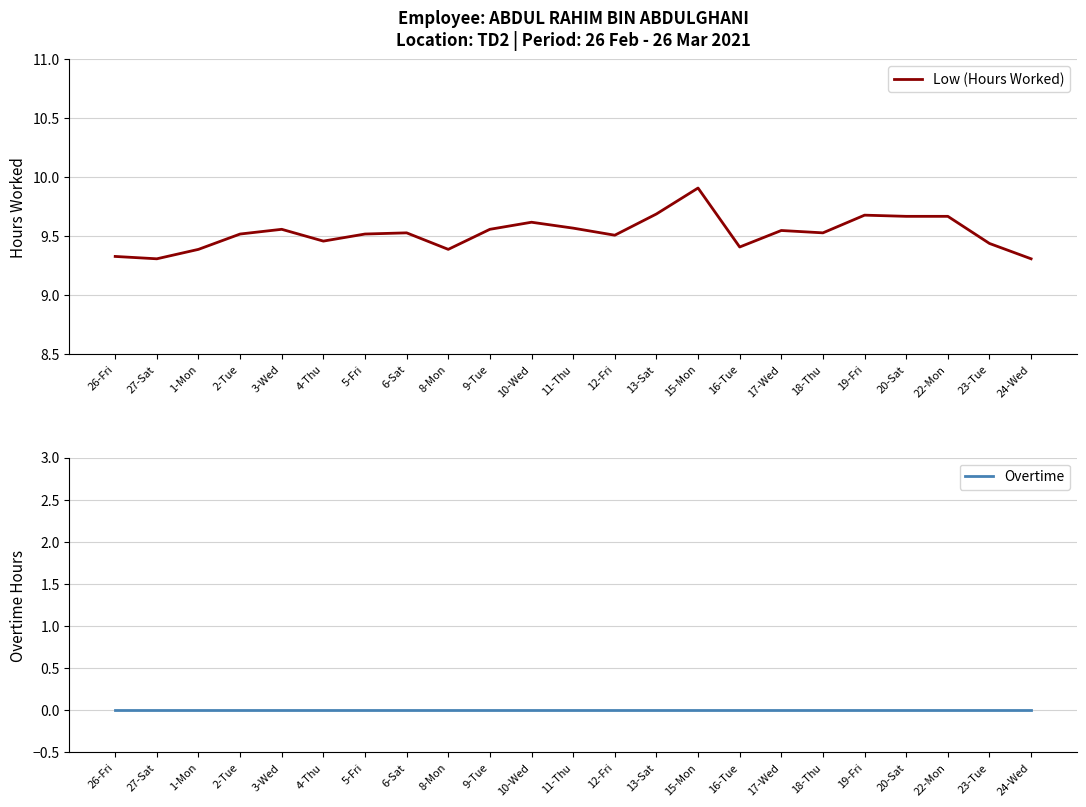

What is the label of the 9th point from the right?

15-Mon